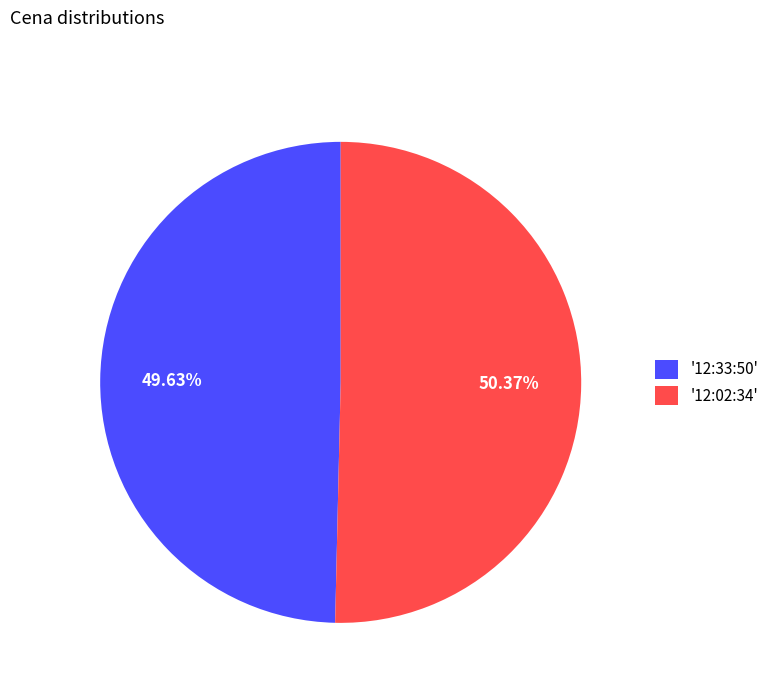

Does '12:33:50' account for over 50% of the chart?

No